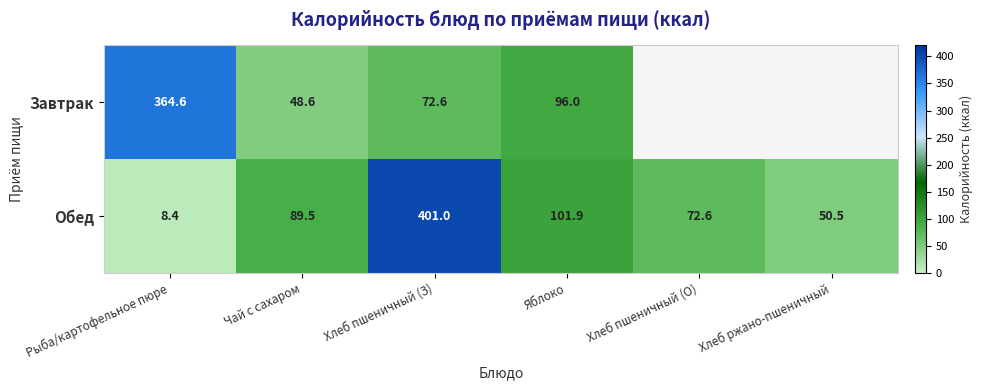

What is the difference between the maximum and minimum values in the Обед series?

392.6